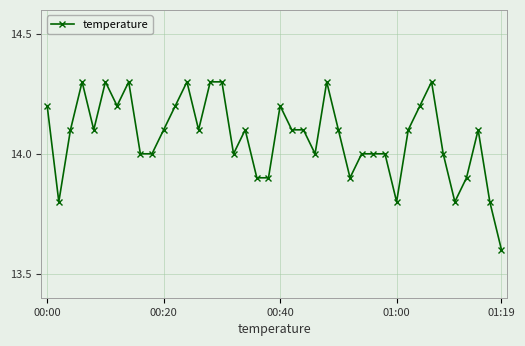

What is the smallest value displayed?

13.6